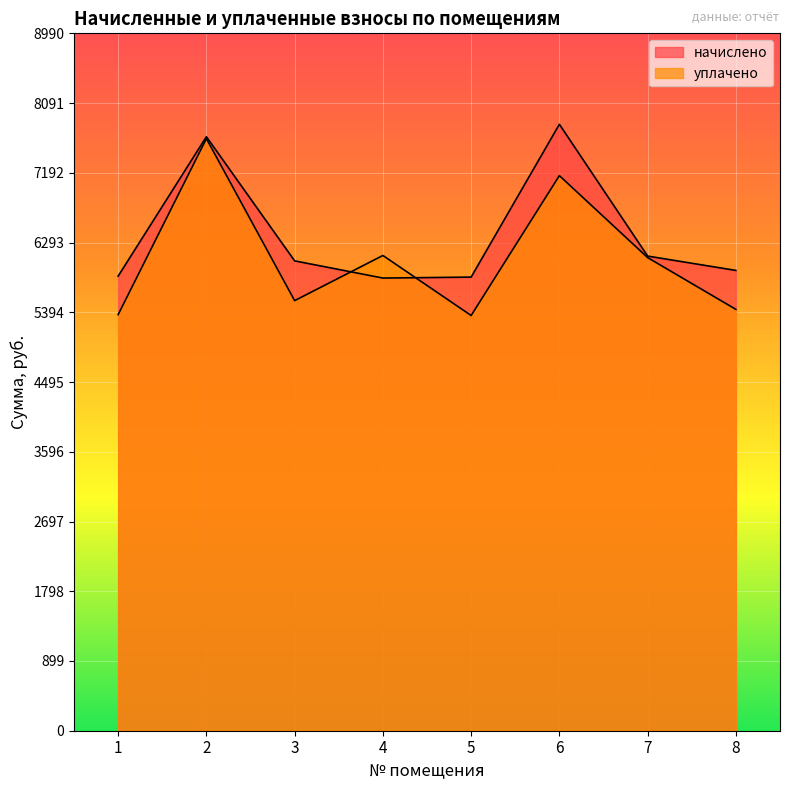

How many data points in начислено are above 6057?

4